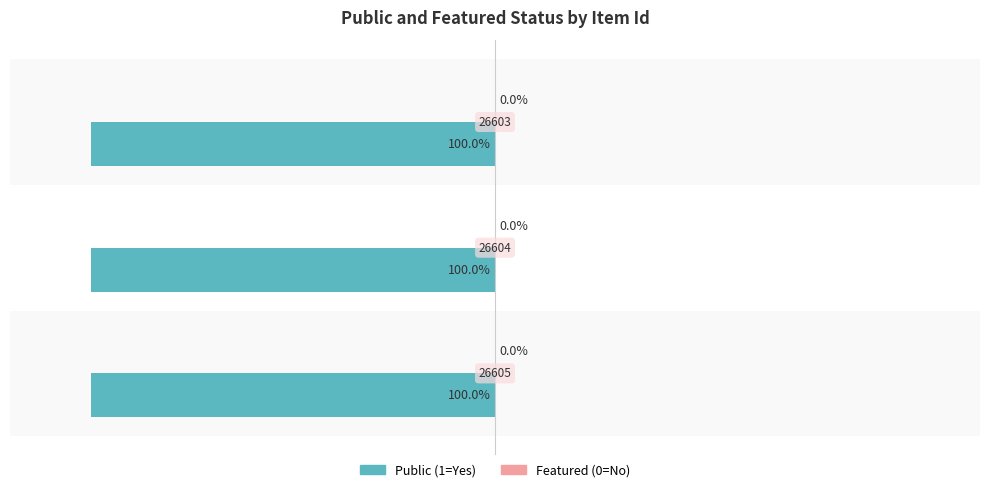

What is the value of the public bar at the 2nd from the left?

1